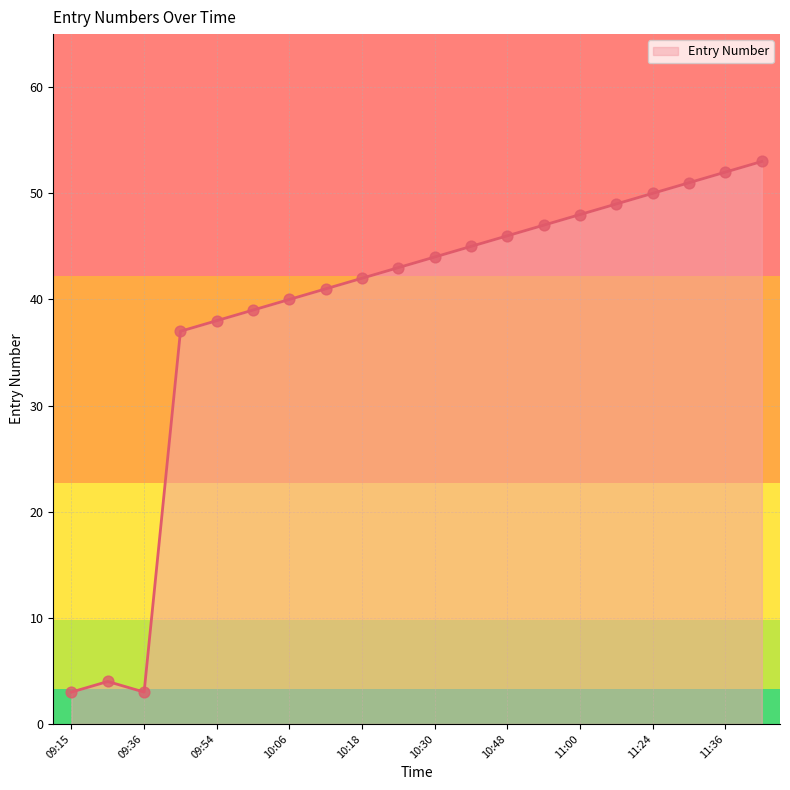

What is the difference between the maximum and minimum values?

50